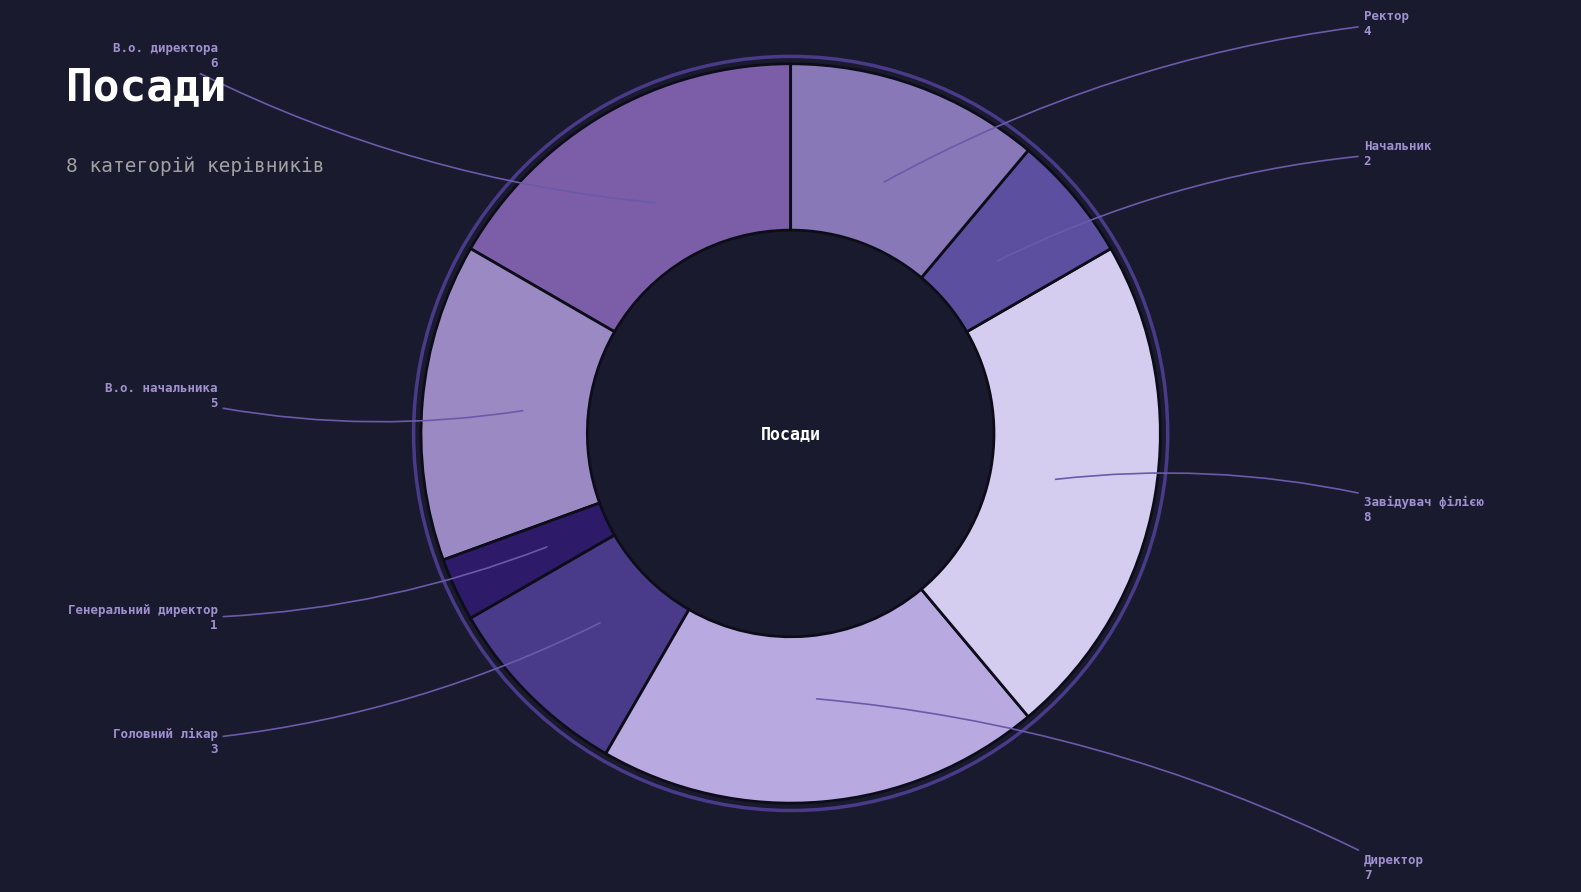

Does В.о. директора account for over 50% of the chart?

No